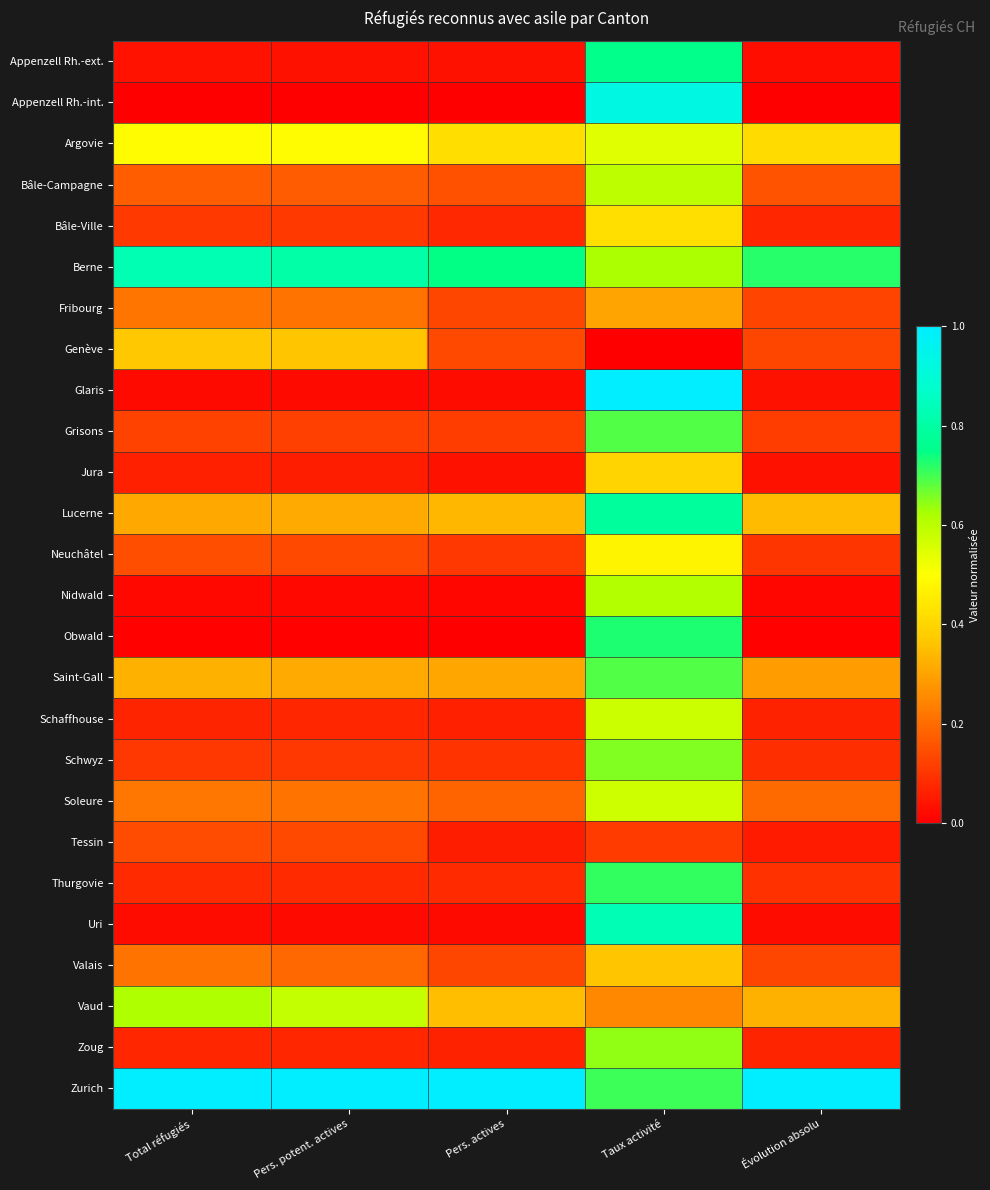

At which category is the sum across all series the highest?

Taux activité